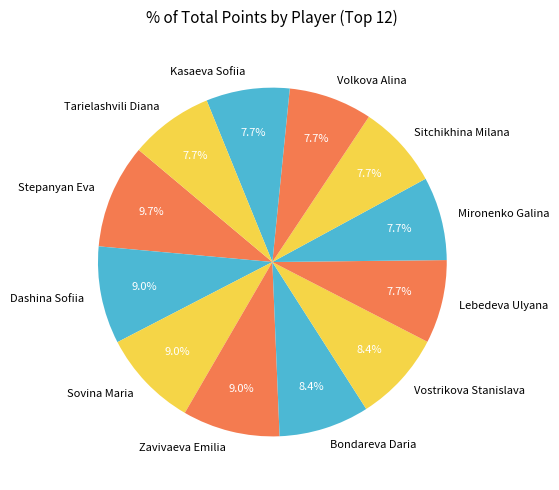

Is it true that Vostrikova Stanislava is 20% of the pie?

False